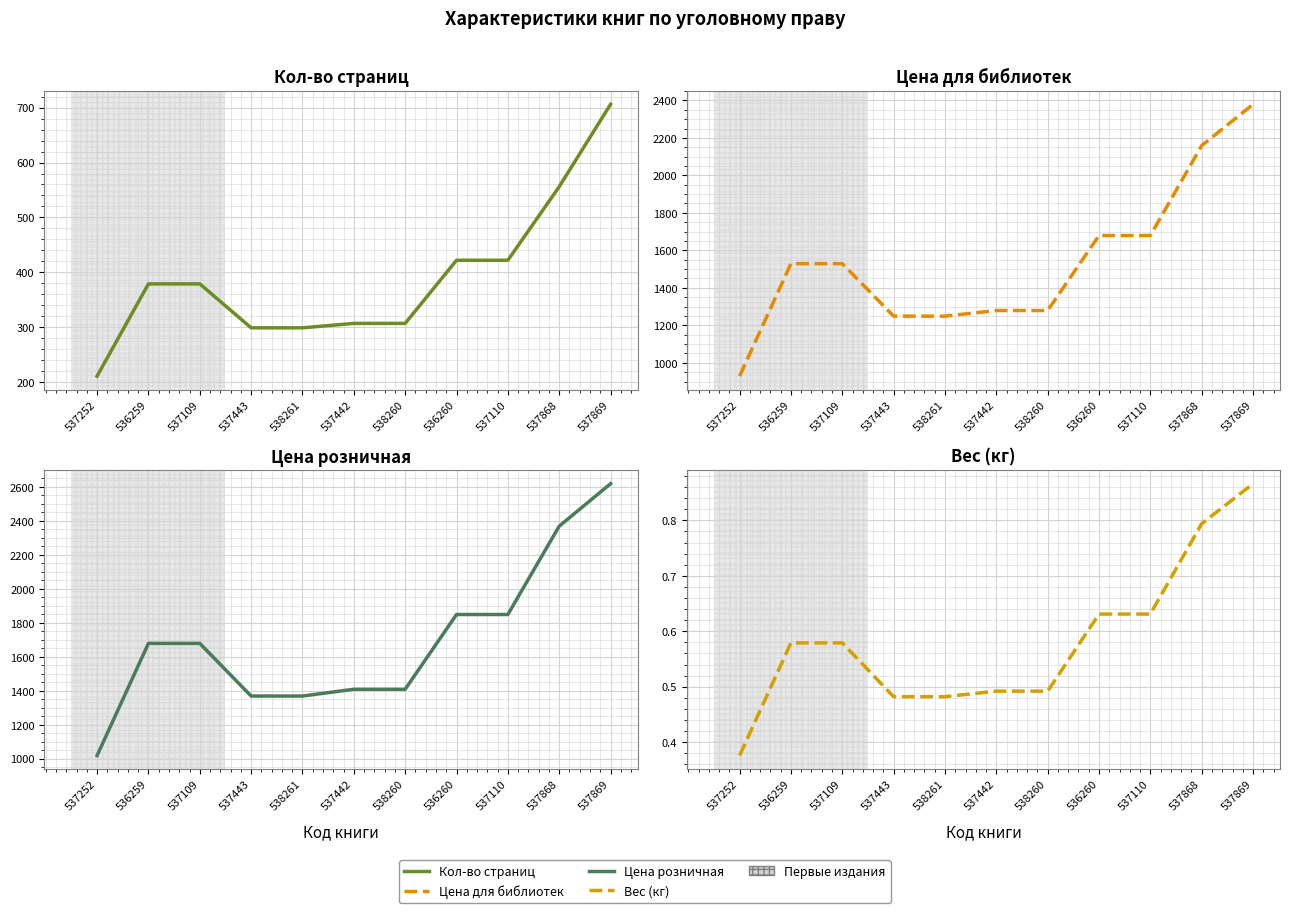

At 538261, list the series in order from smallest to largest.

Вес (кг), Кол-во страниц, Цена для библиотек, Цена розничная